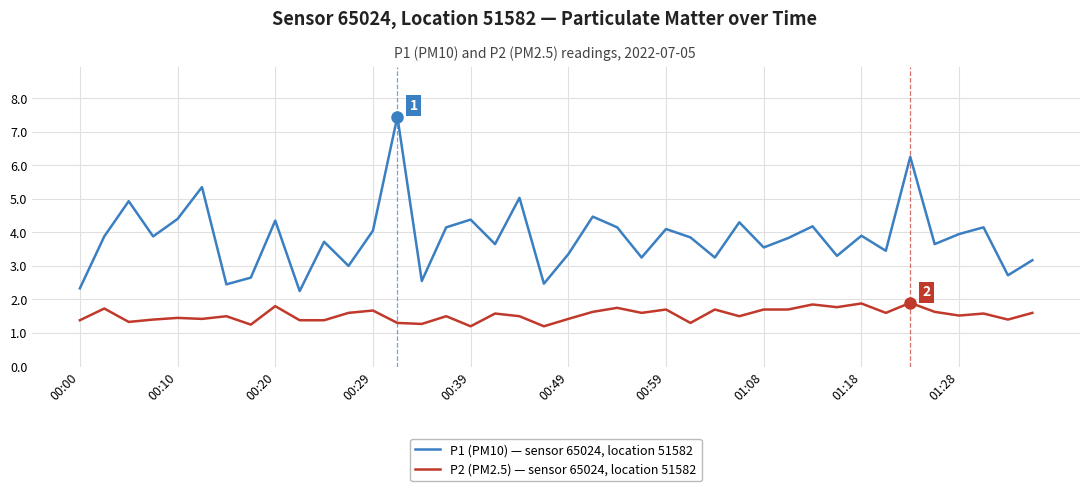

True or false: P1 (PM10) — sensor 65024, location 51582 and P2 (PM2.5) — sensor 65024, location 51582 cross at least once.

False